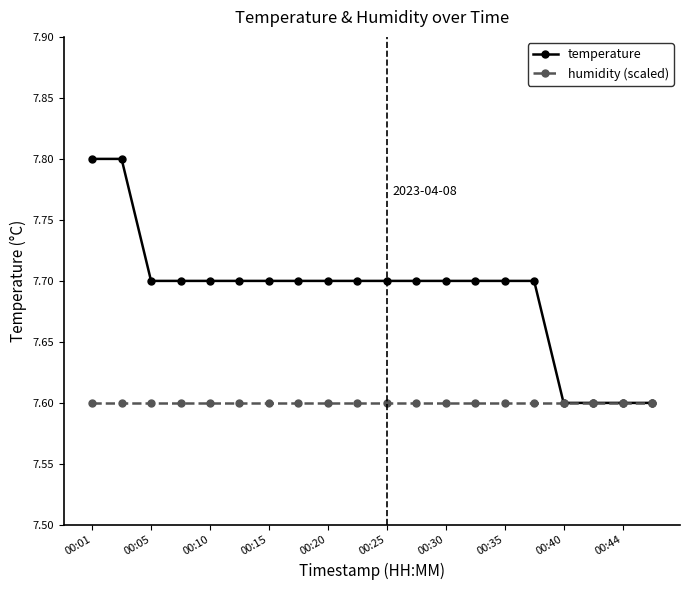

List the series in order of their peak value, highest first.

temperature, humidity (scaled)